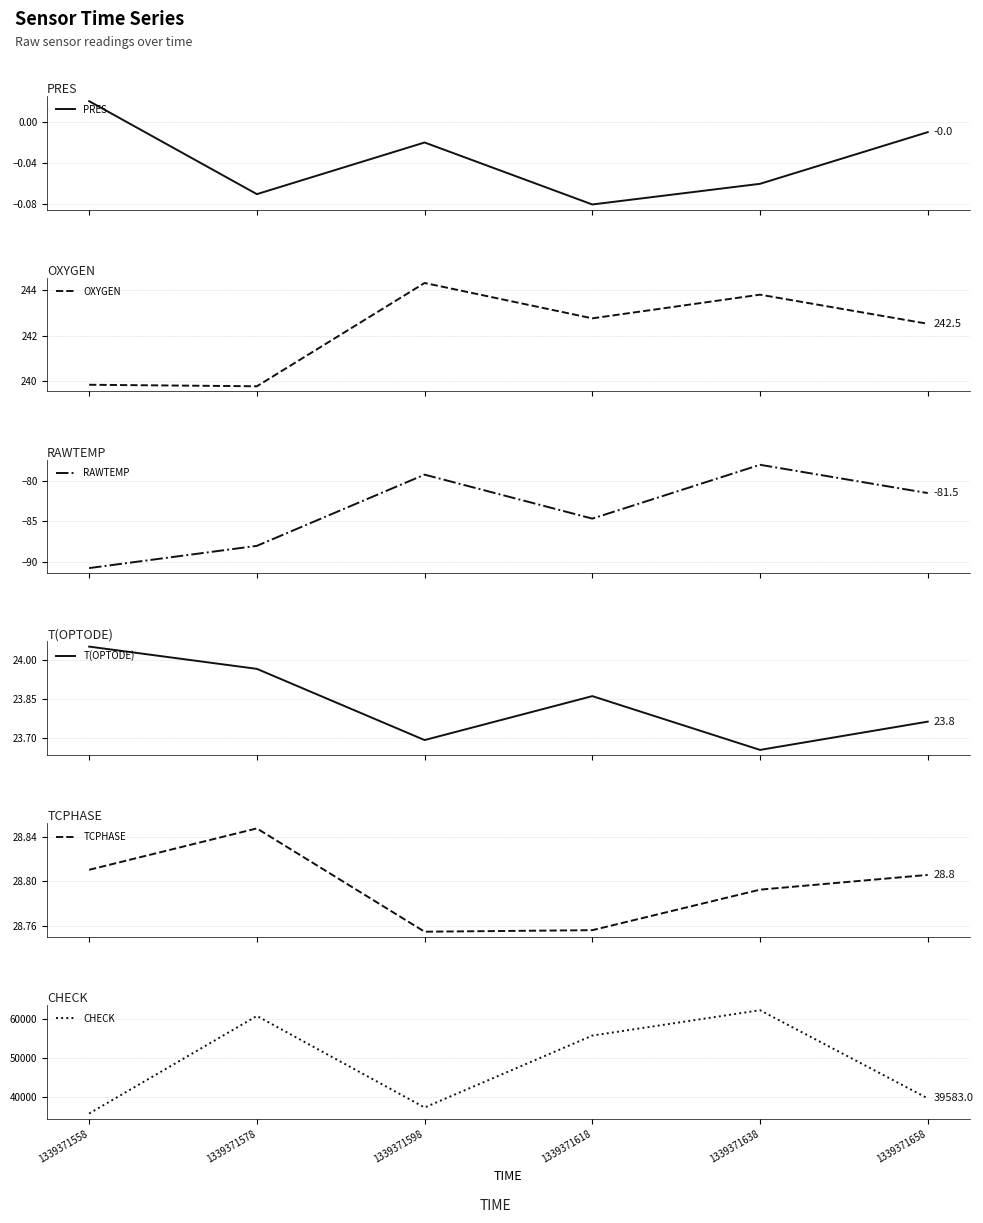

Between 1339371558 and 1339371638, which is larger?

1339371558